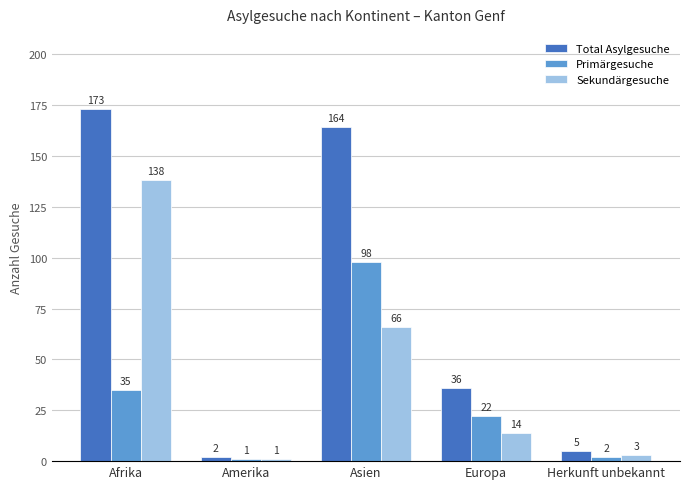

Are the bars horizontal?

No